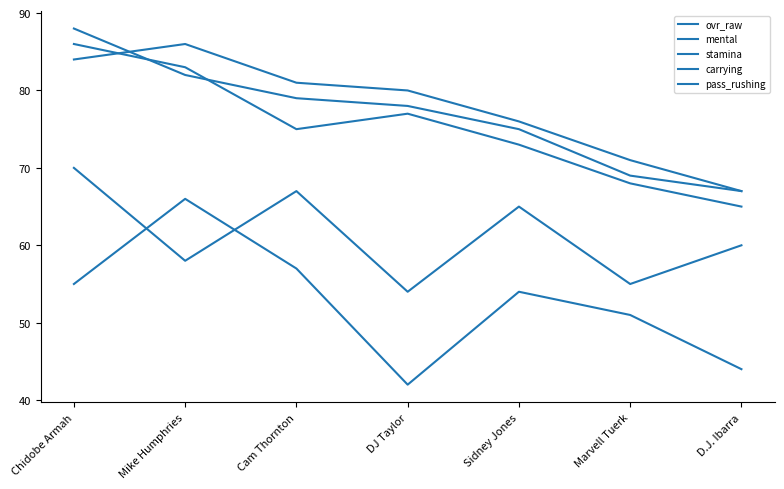

Between Cam Thornton and Sidney Jones, which is larger?

Cam Thornton